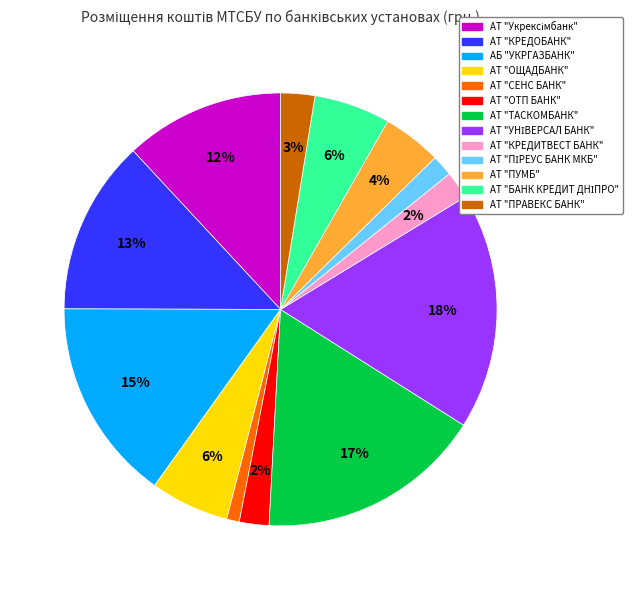

To the nearest percent, what portion does АБ "УКРГАЗБАНК" represent?

15%